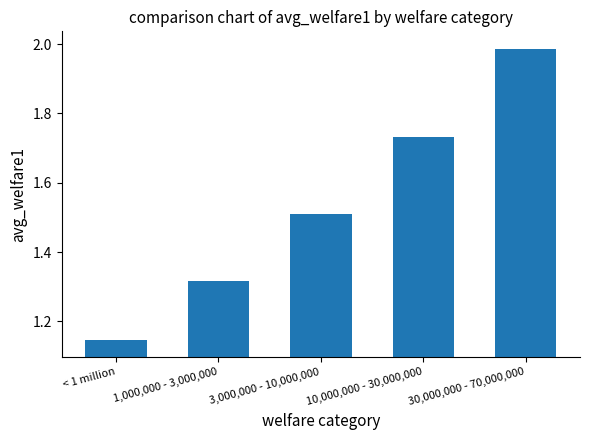

What is the label of the 5th bar from the left?

30,000,000 - 70,000,000